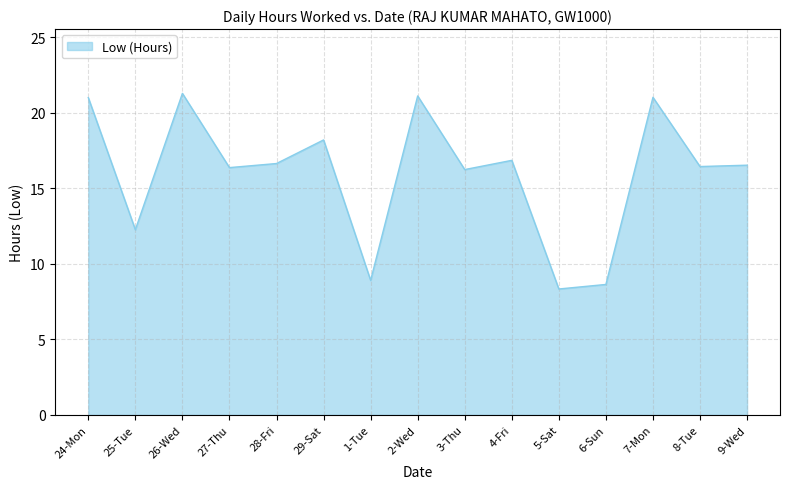

Approximately how many times larger is the value at 26-Wed compared to 28-Fri?

1.3